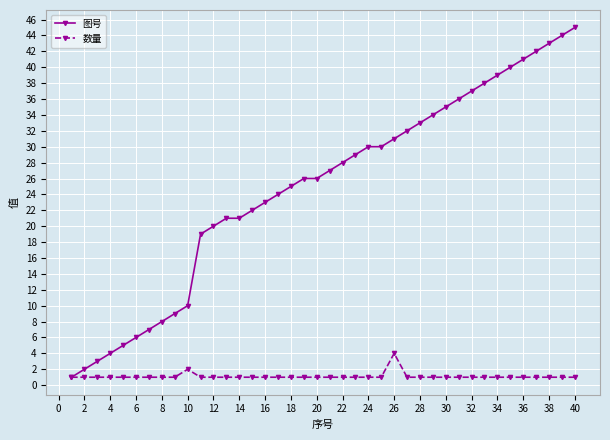

Which series has the largest total across all categories?

图号